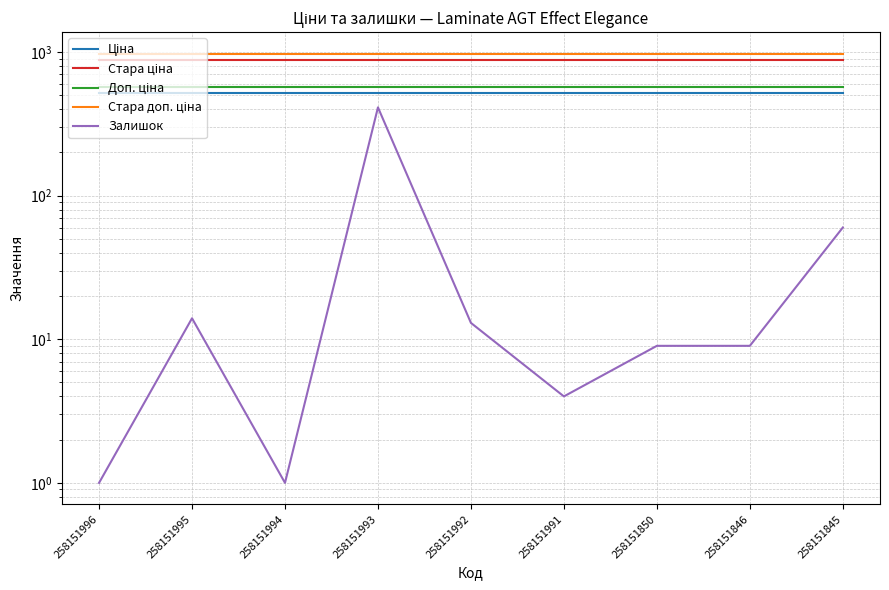

Between 258151850 and 258151994, which is larger?

258151850